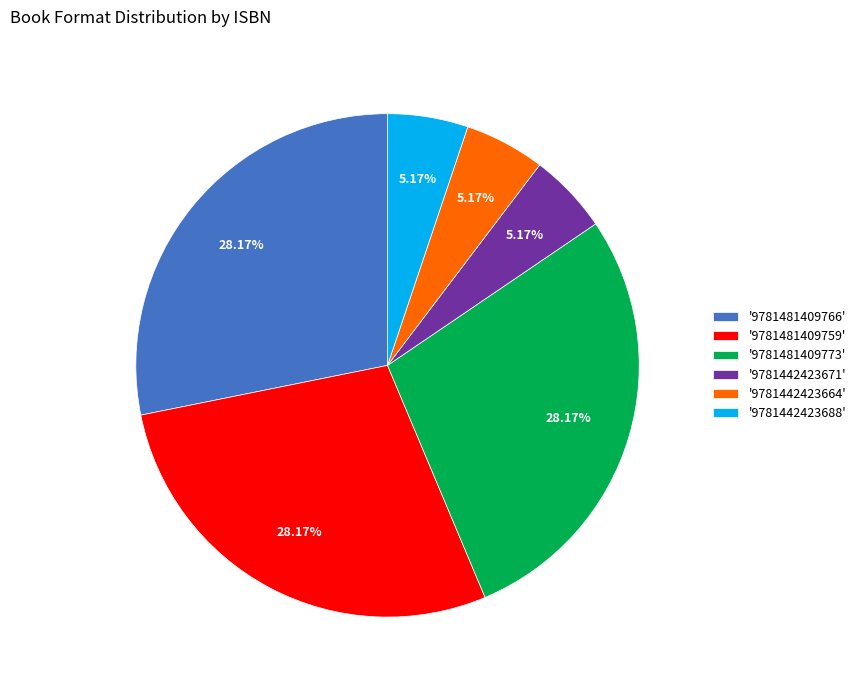

How many segments does this pie chart have?

6